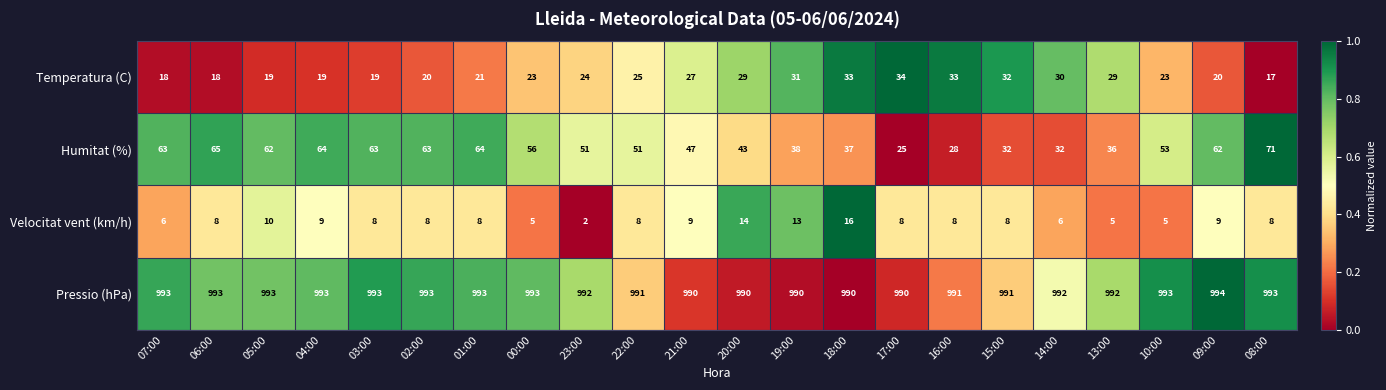

Which series has the largest total across all categories?

Pressio (hPa)